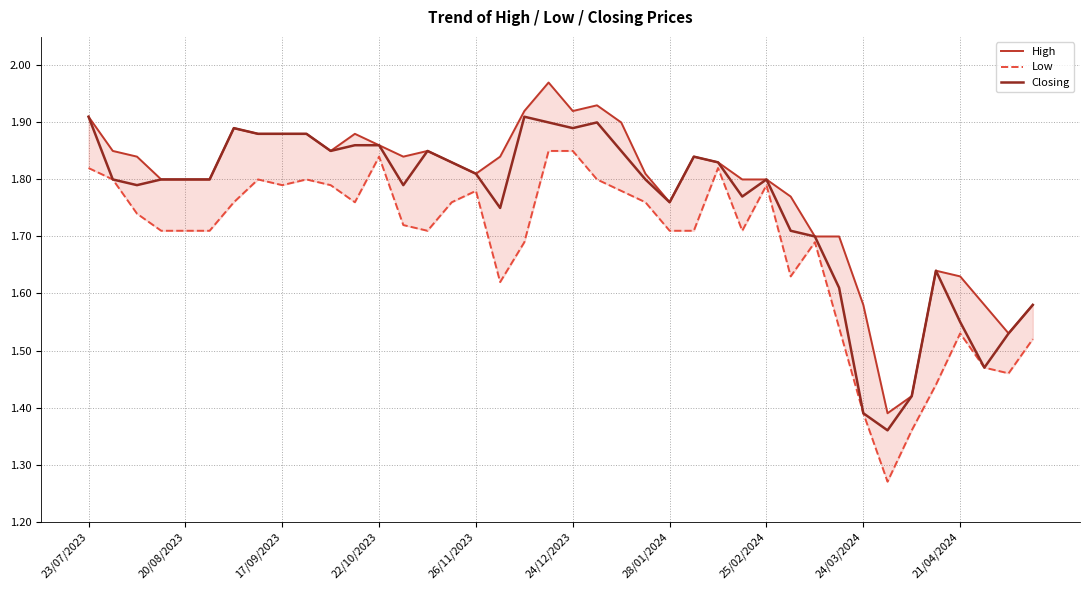

True or false: Low and High intersect in this chart.

False